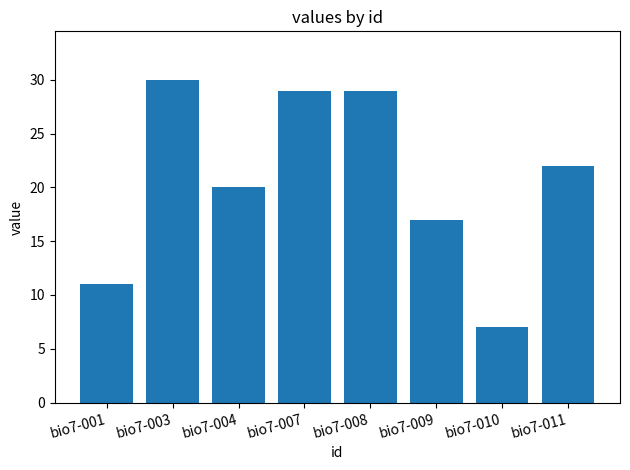

Reading left to right, what are all the values shown in this chart?

bio7-001=11	bio7-003=30	bio7-004=20	bio7-007=29	bio7-008=29	bio7-009=17	bio7-010=7	bio7-011=22